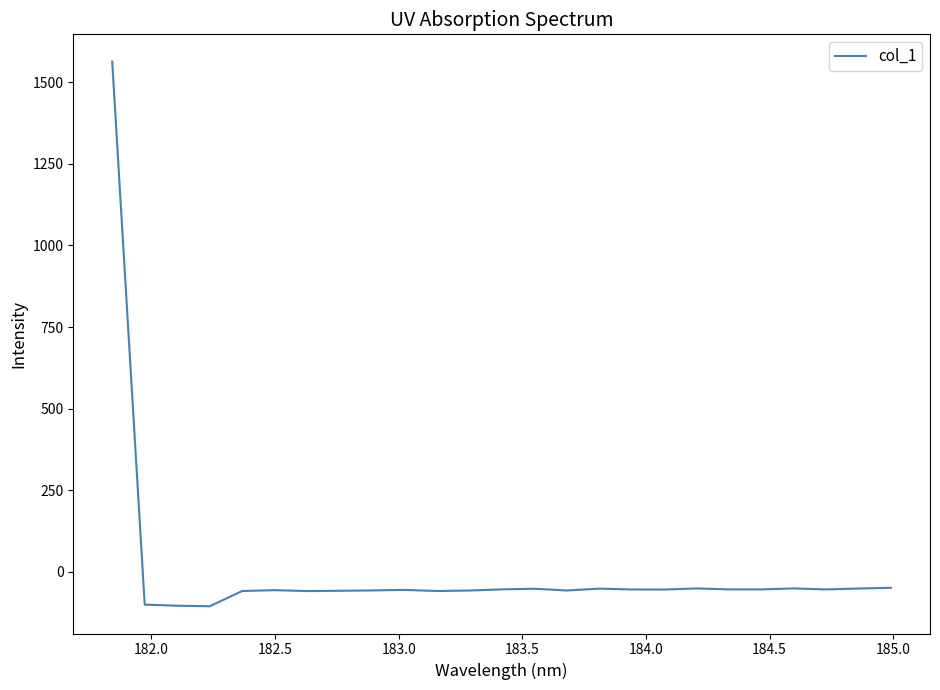

What is the minimum value shown in the chart?

-105.8